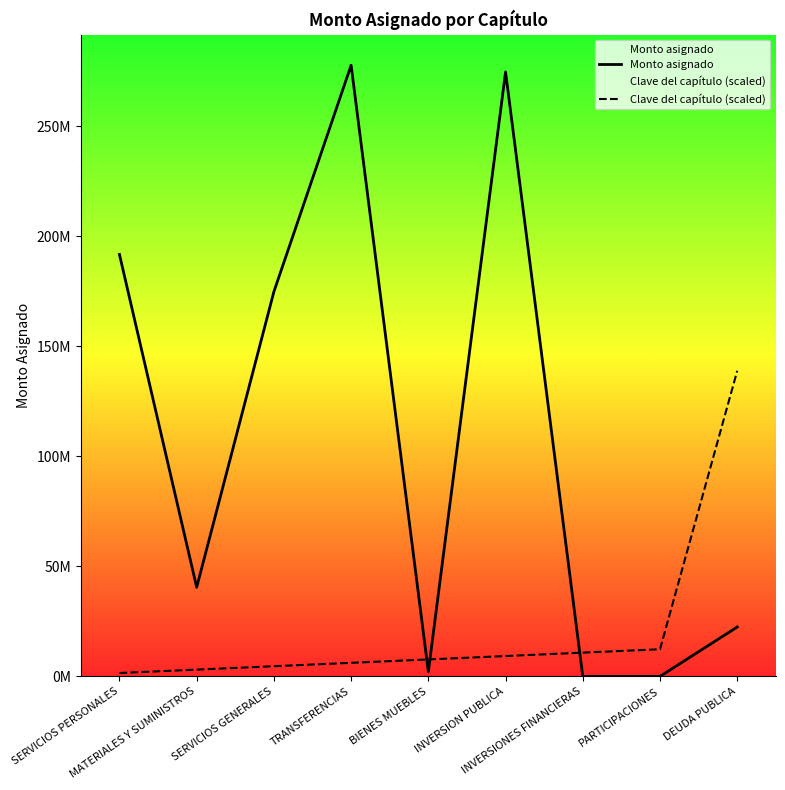

The Monto asignado series shows 40468891.0 at MATERIALES Y SUMINISTROS. True or false?

True